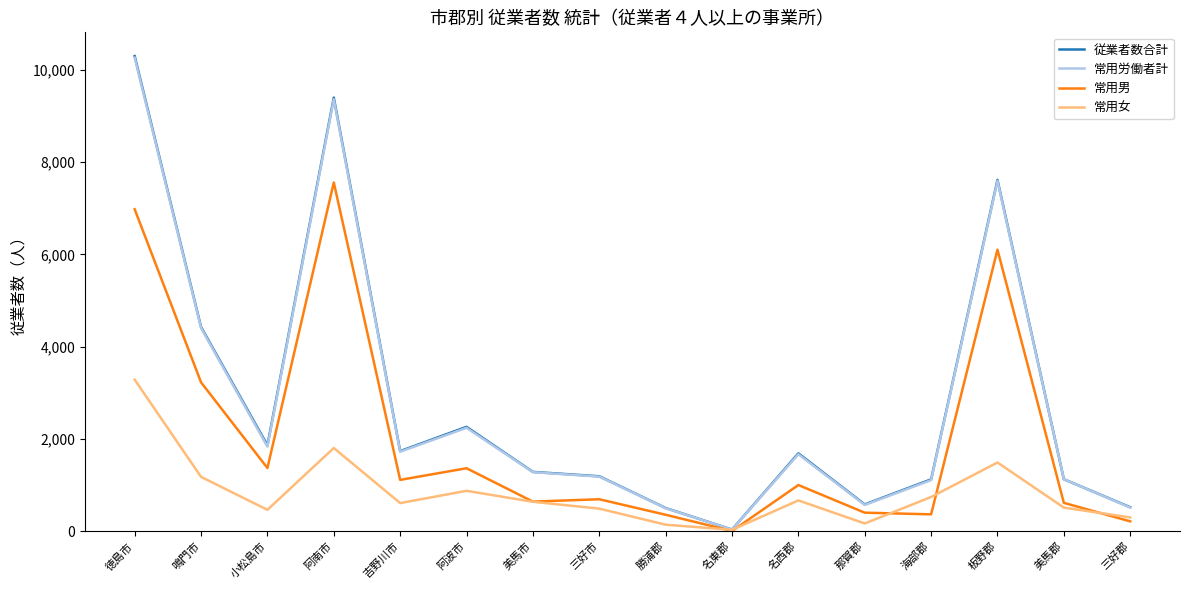

Is it true that 常用労働者計 equals 6184 at 阿南市?

False